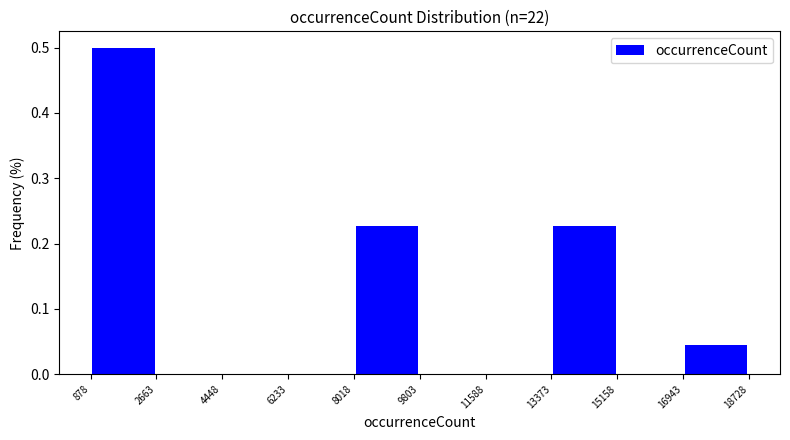

Which range on the x-axis has the tallest bar?

878 to 2663